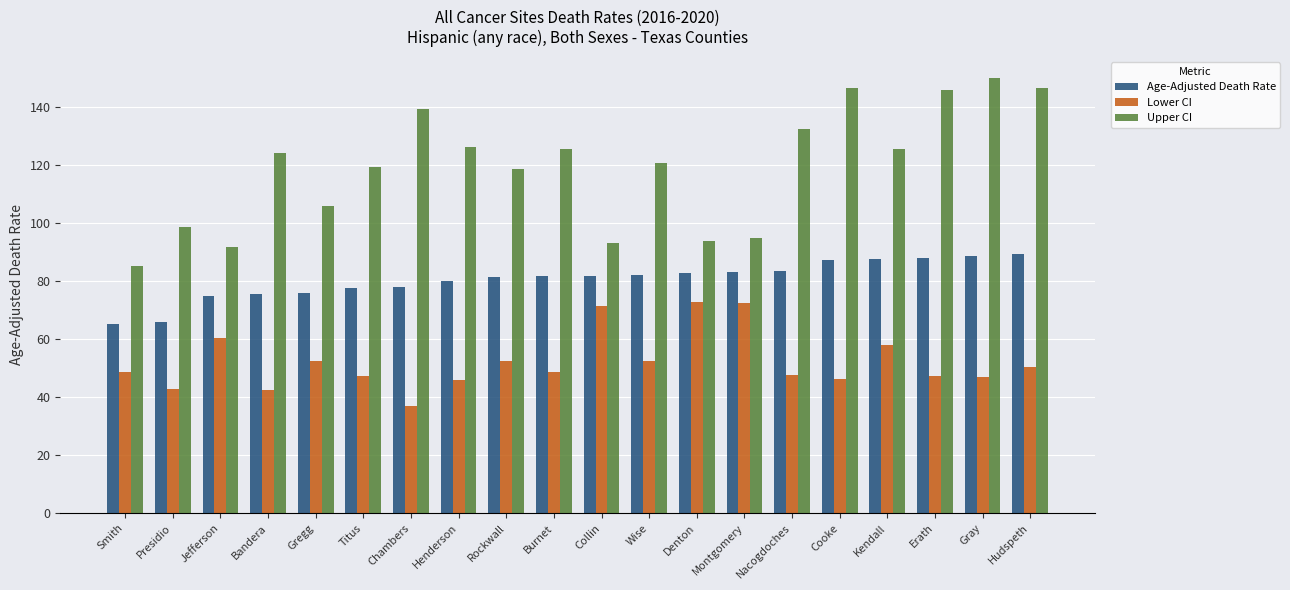

How many groups of bars are there?

20